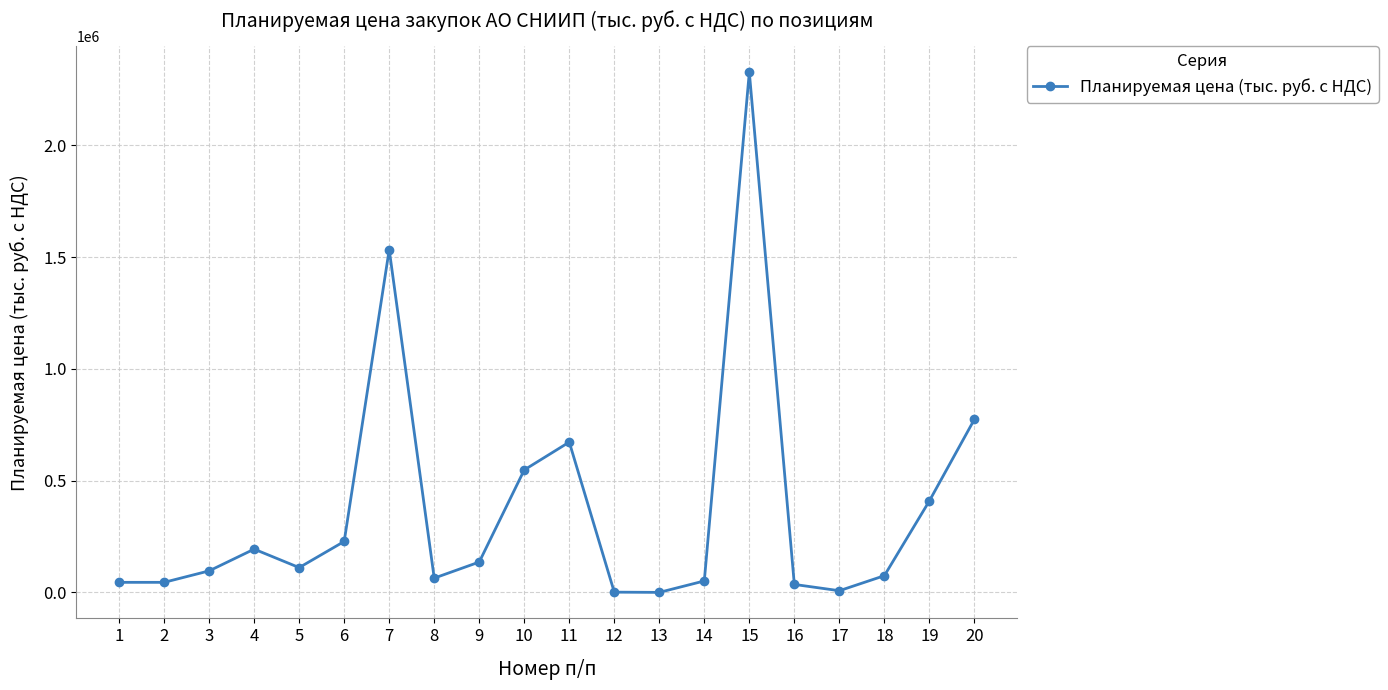

True or false: the data shows 96328.4 at 3.

True